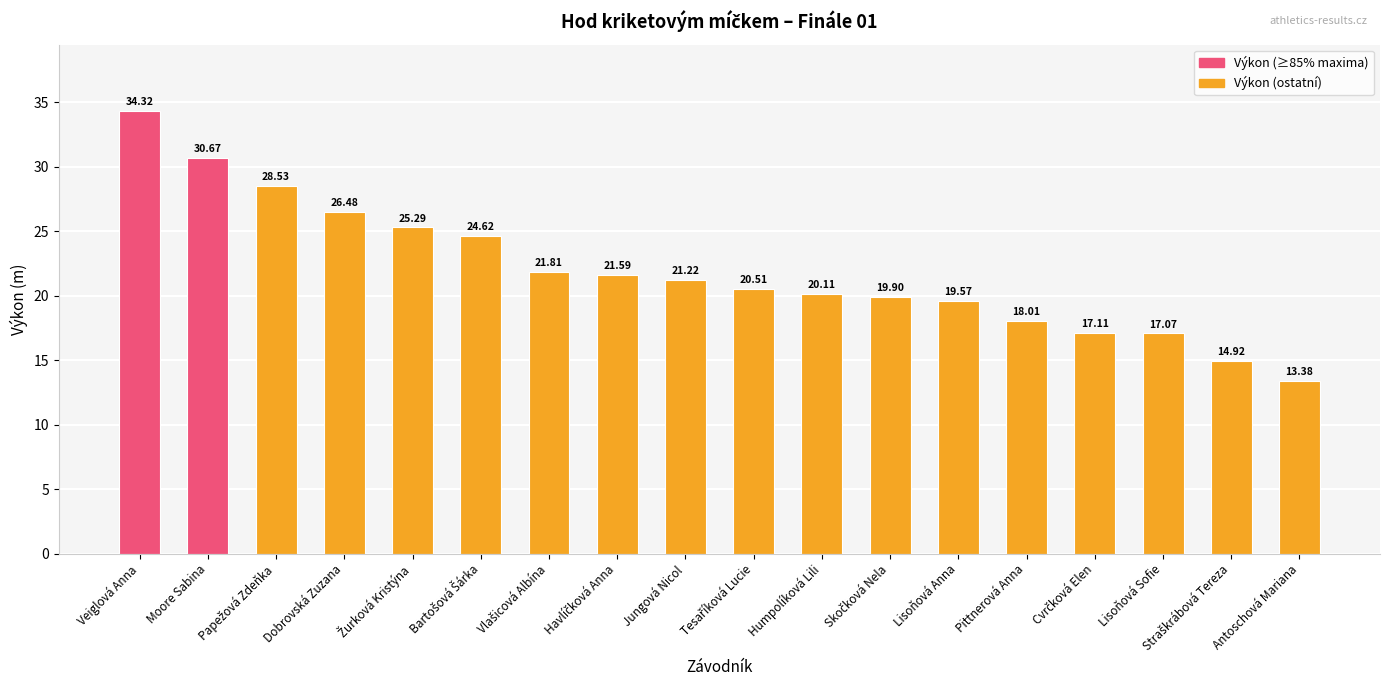

How many data points are above 21?

9